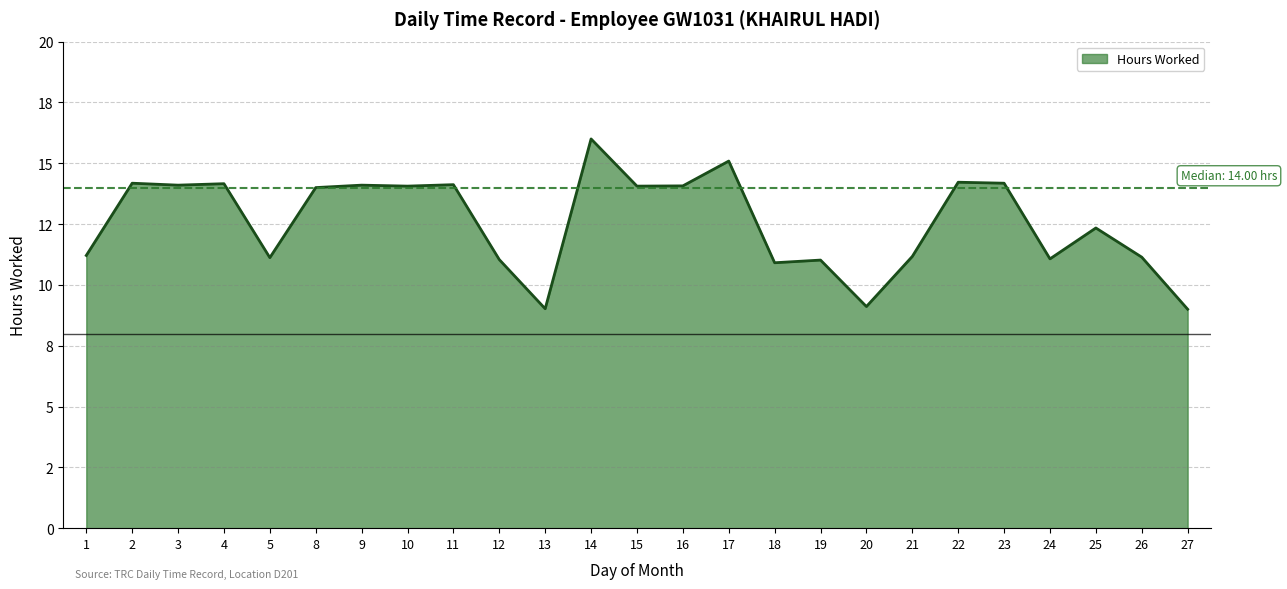

Does the chart have visible grid lines?

Yes